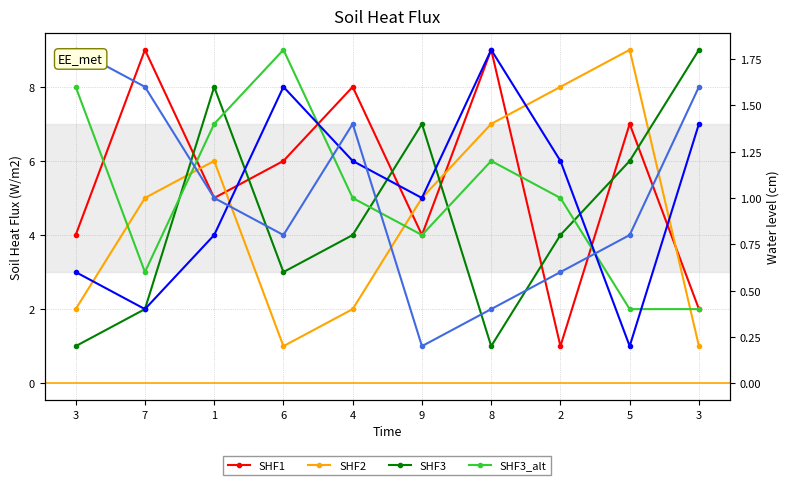

What is the label of the 1st point from the right?

3